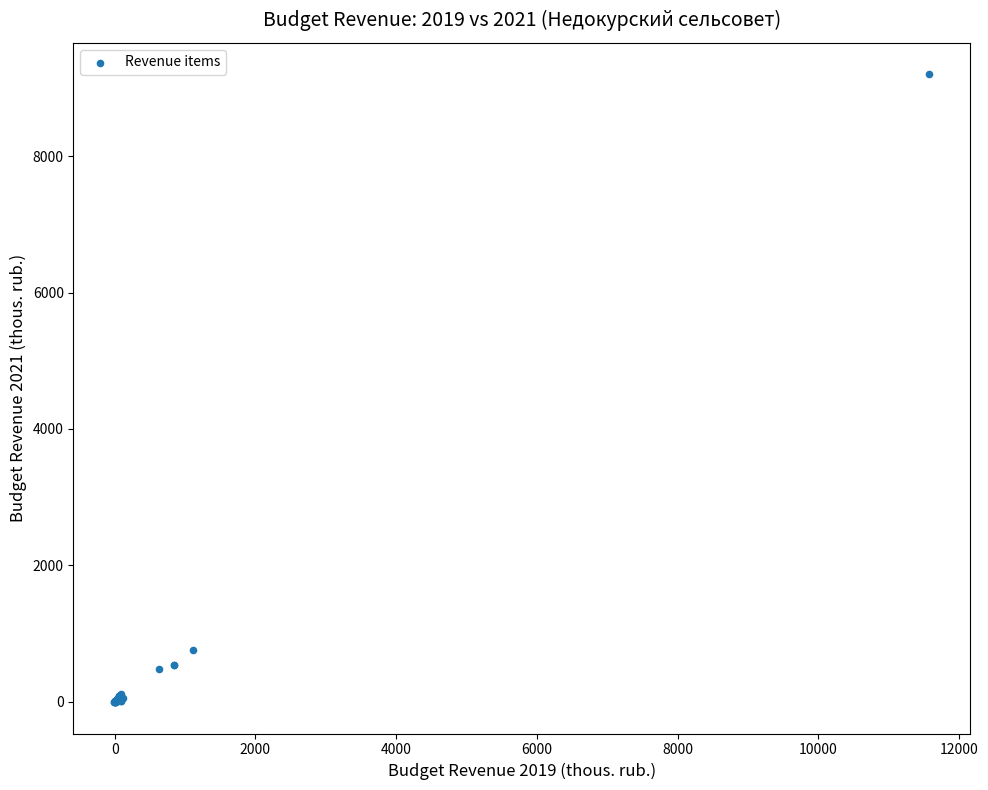

What Y value in the scatter plot is closest to 4597?

753.9